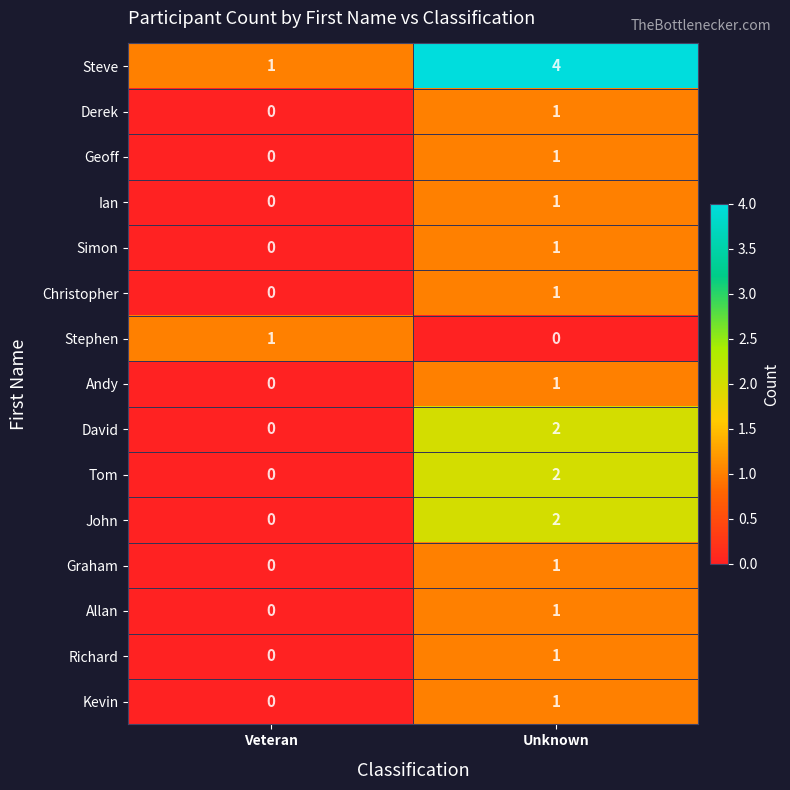

List the labels in order of Ian value, largest first.

Unknown, Veteran